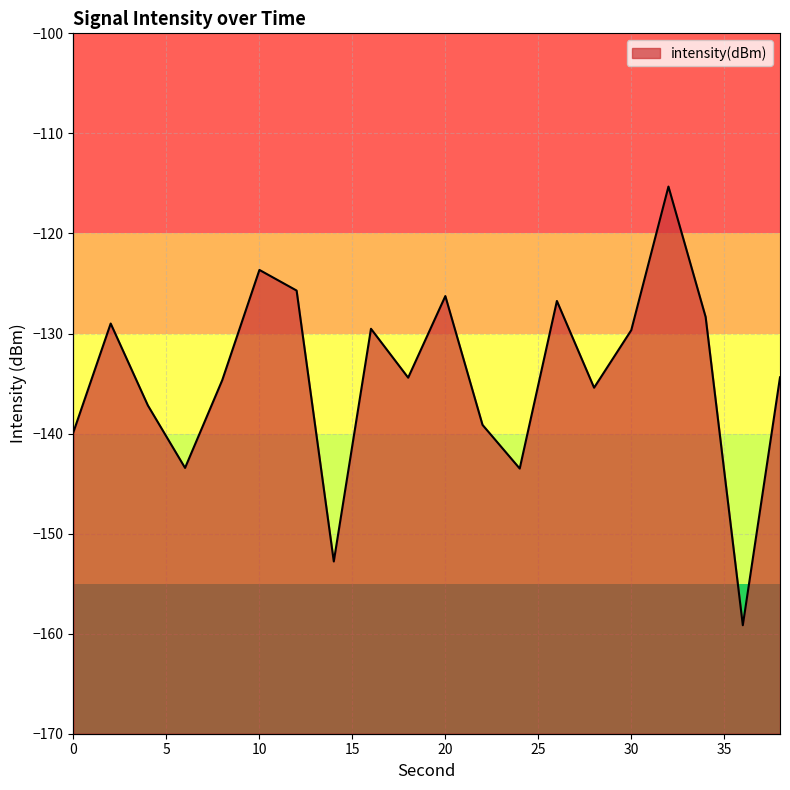

At which label is the value closest to -137?

4